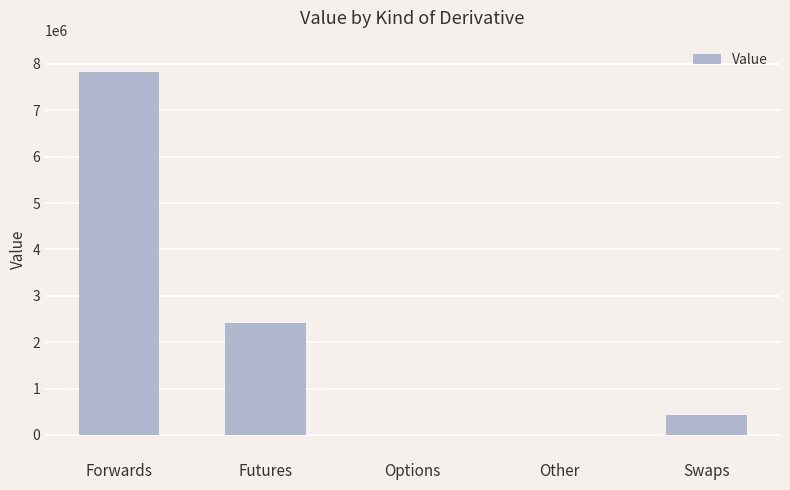

Where does the data first go above 440744?

Forwards